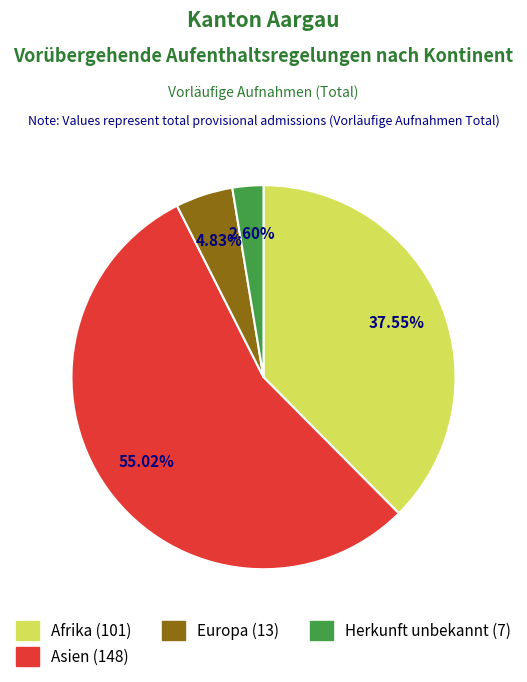

Is there a majority slice in this chart?

Yes